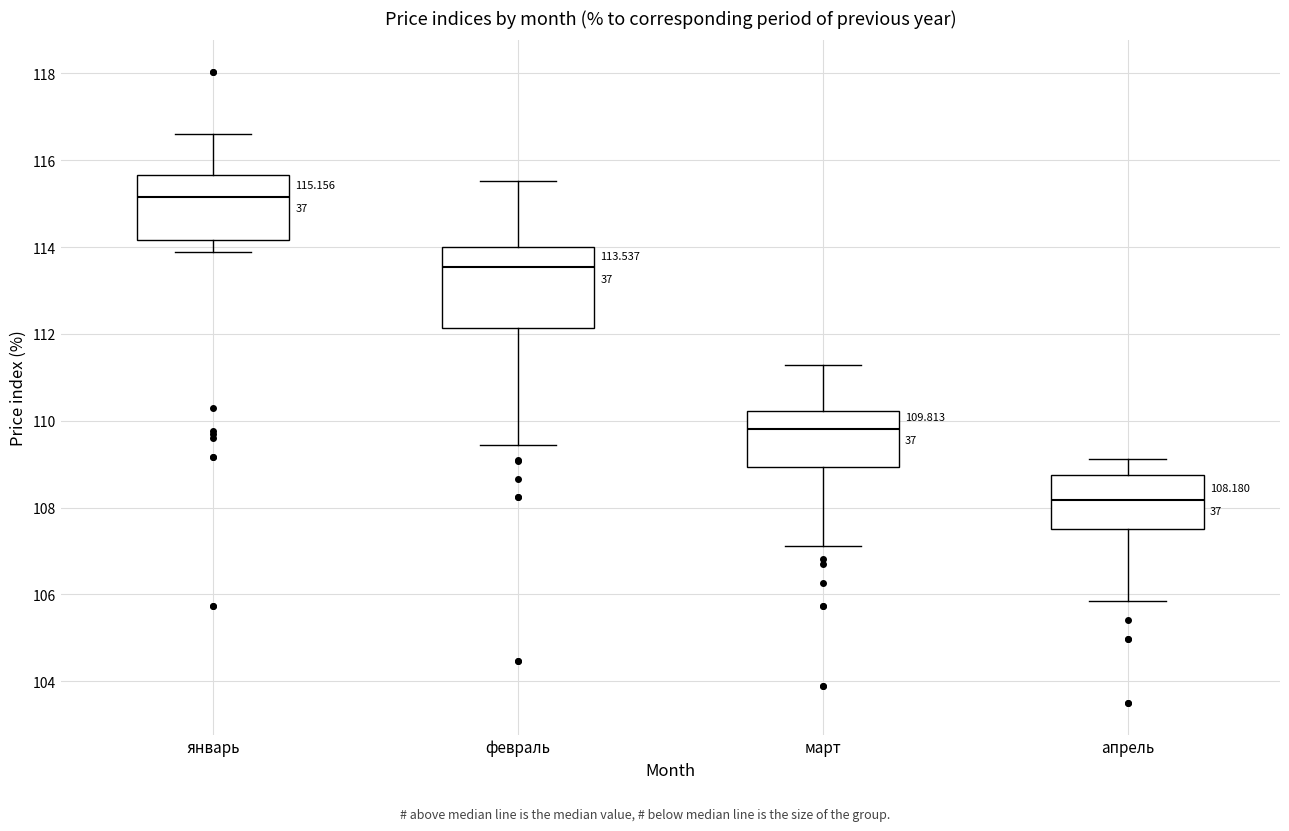

Which box is the tallest, from its lower edge to its upper edge?

февраль